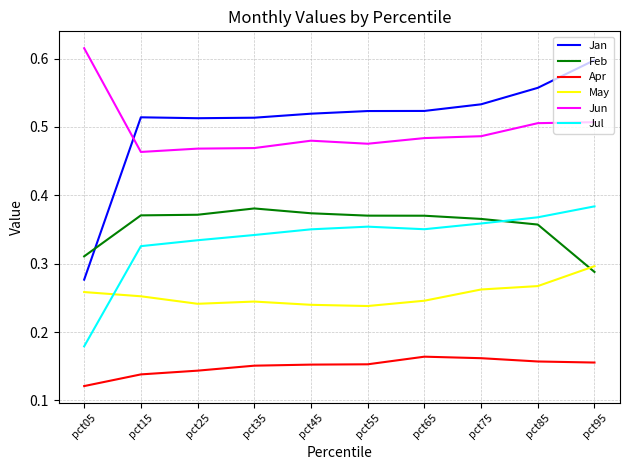

What are all the series names shown in the legend?

Jan, Feb, Apr, May, Jun, Jul